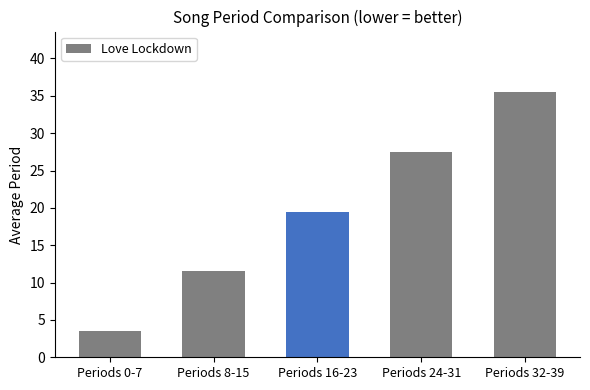

Reading right to left, list all the values displayed in this chart.

35.5	27.5	19.5	11.5	3.5